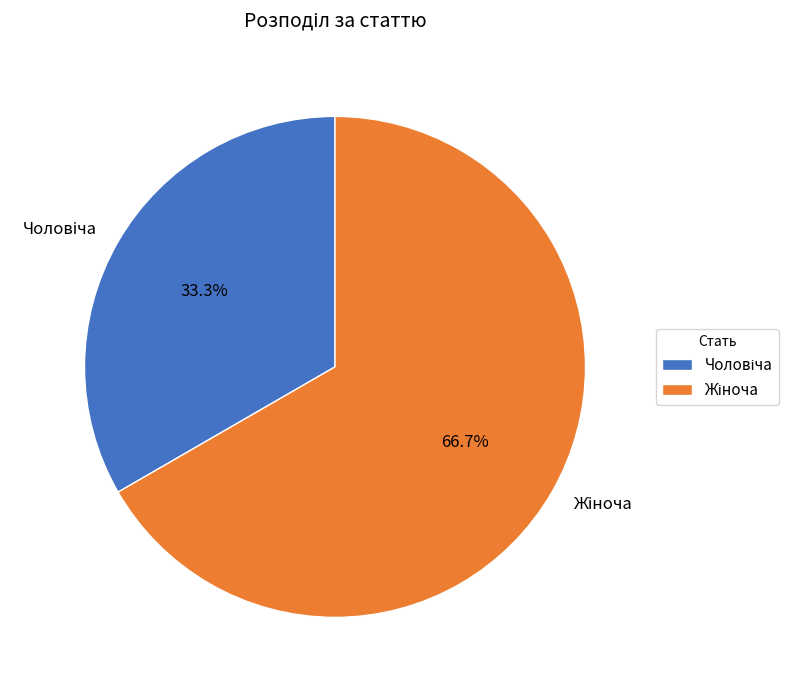

Is there any slice that represents more than half of the pie?

Yes